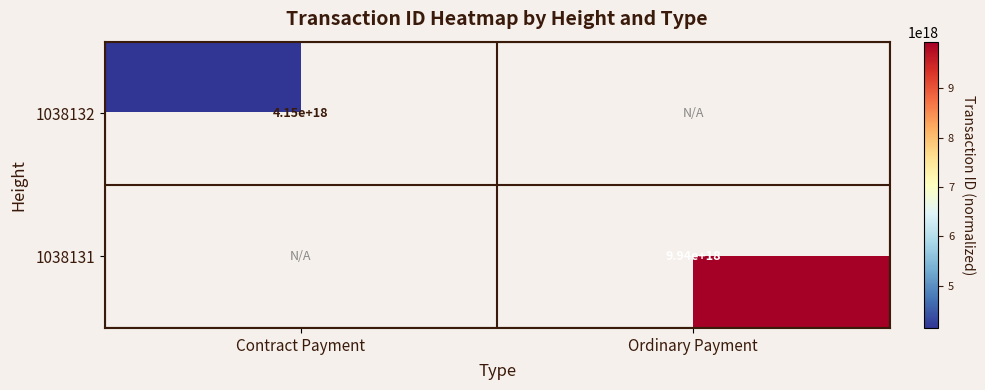

What is the smallest value displayed?

4145940751416654336.0